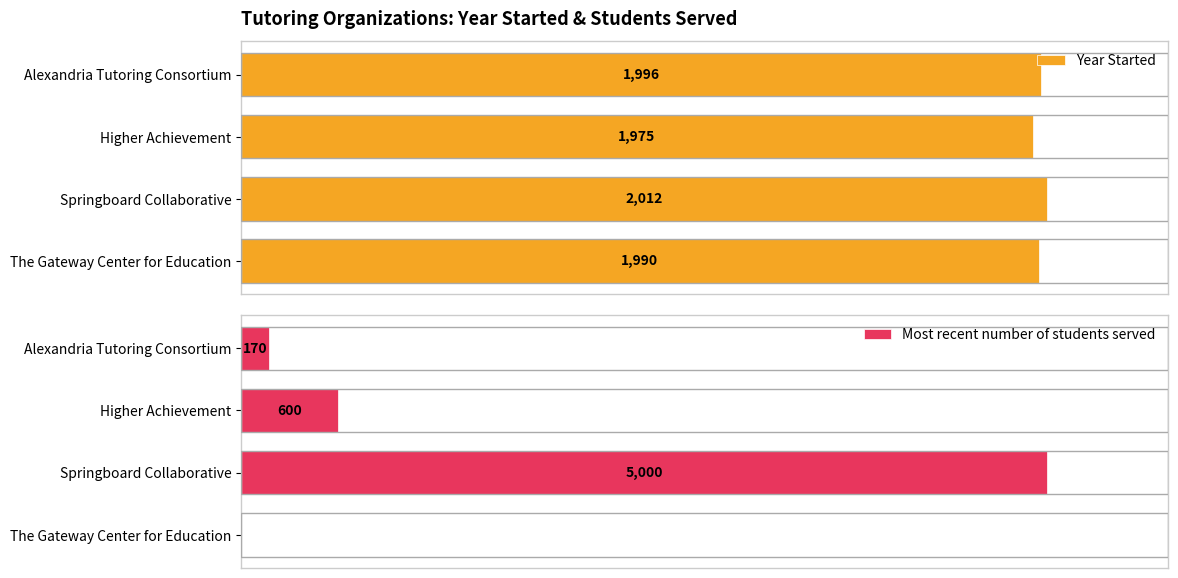

Which series has the largest total across all categories?

Year Started